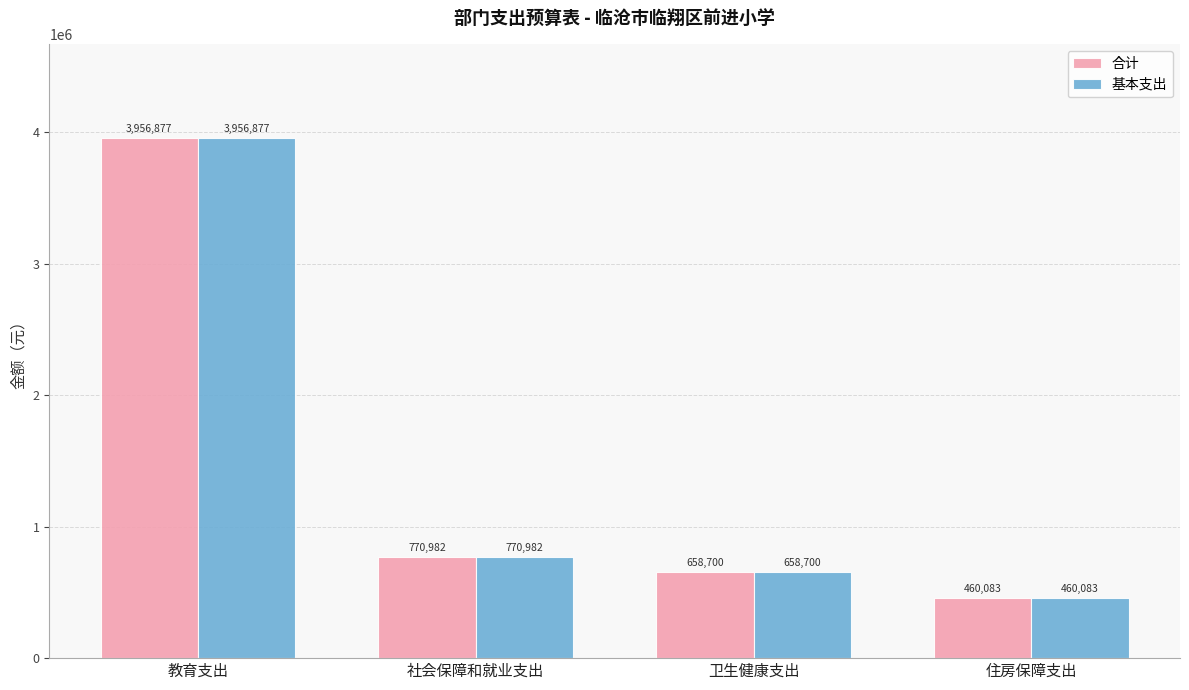

True or false: 基本支出 has a value of 615876.4 at 住房保障支出.

False